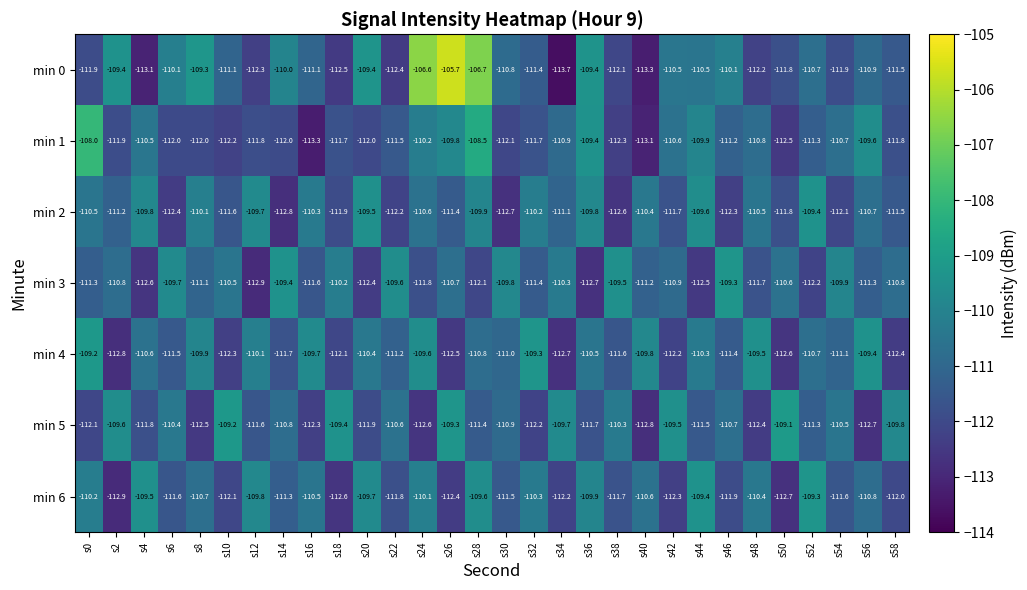

Rank the series at s6 from lowest to highest value.

min 2, min 1, min 6, min 4, min 5, min 0, min 3